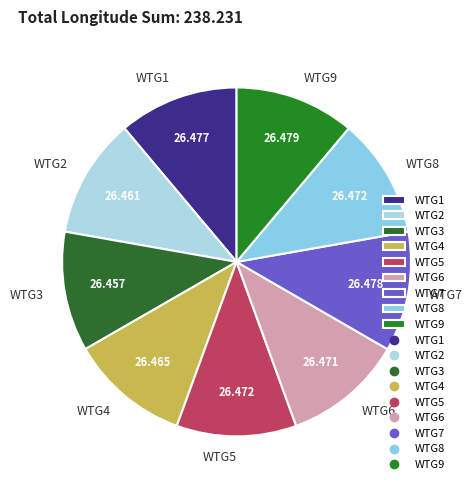

Does any single category account for the majority?

No